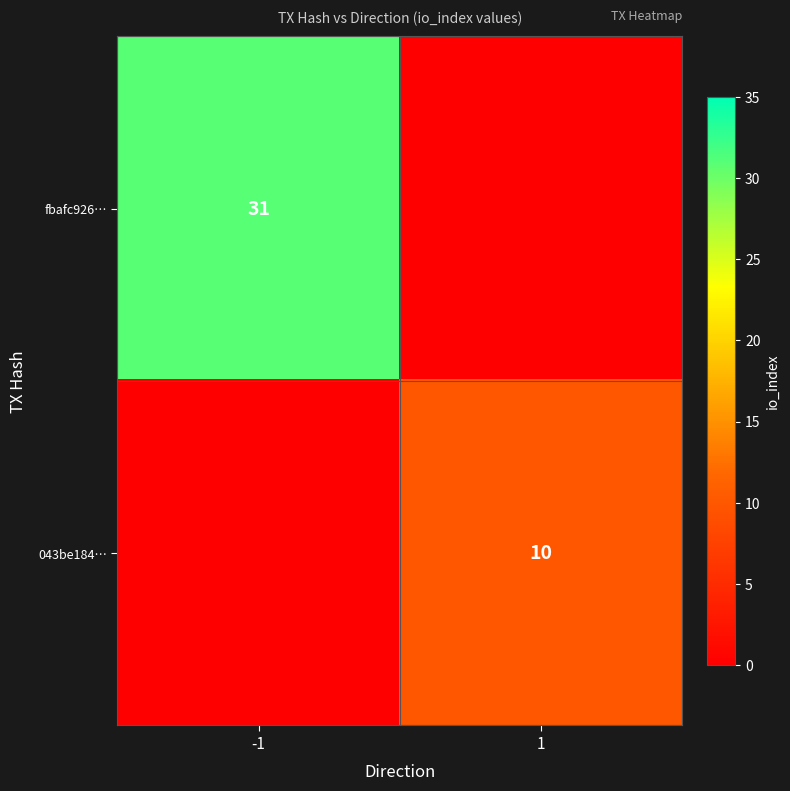

Is it true that fbafc926… equals 51 at -1?

False